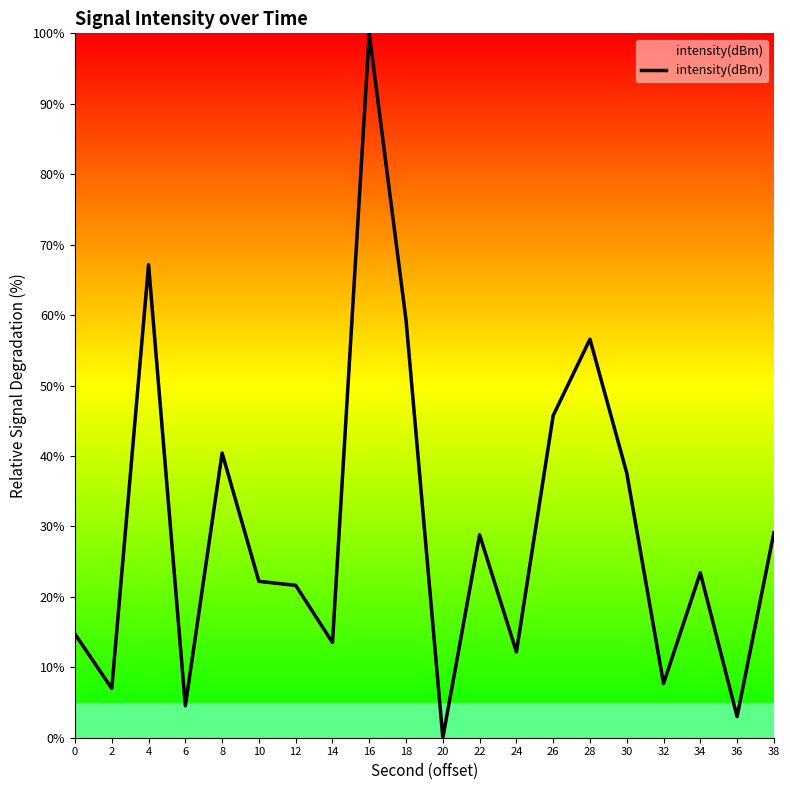

At which category does the chart reach its minimum across all series?

20